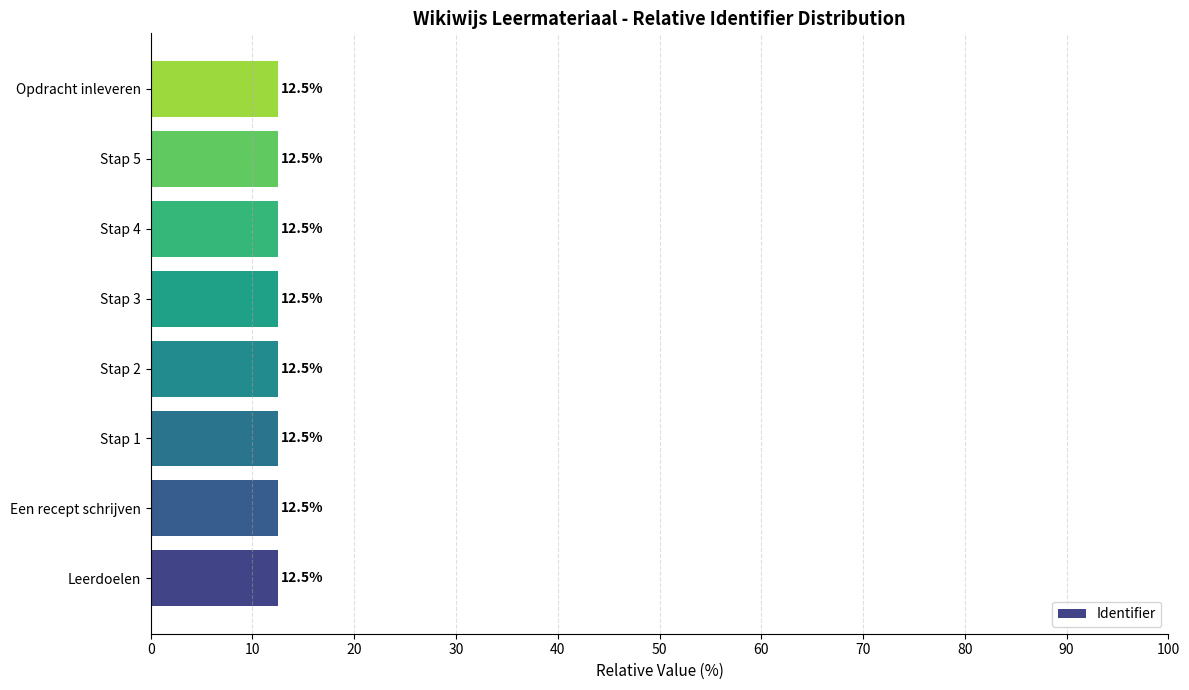

Reading top to bottom, list all the values displayed in this chart.

12.5	12.5	12.5	12.5	12.5	12.5	12.5	12.5